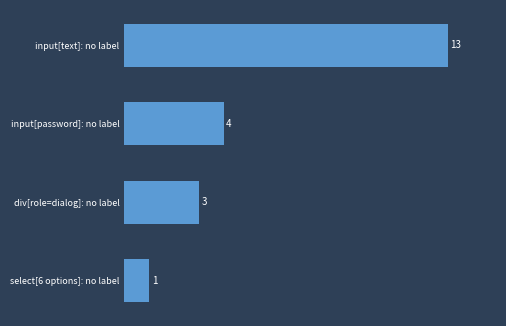

Between input[password]: no label and input[text]: no label, which is larger?

input[text]: no label